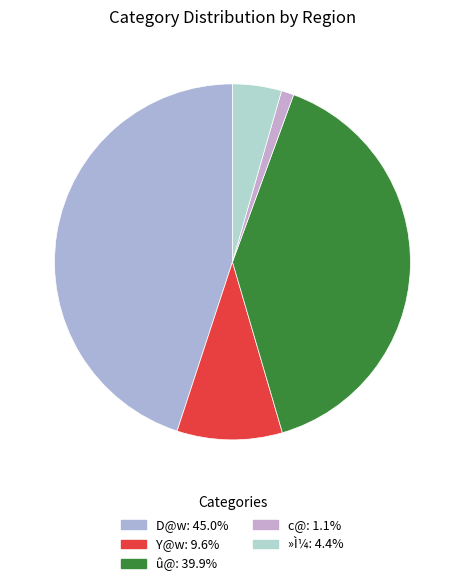

The D@w slice represents 45% of the pie. True or false?

True